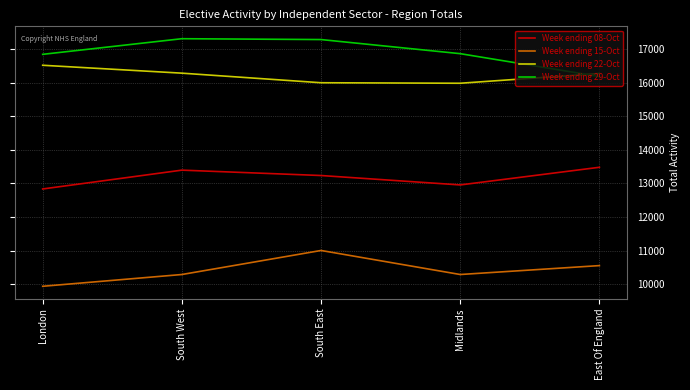

What are all the series names shown in the legend?

Week ending 08-Oct, Week ending 15-Oct, Week ending 22-Oct, Week ending 29-Oct